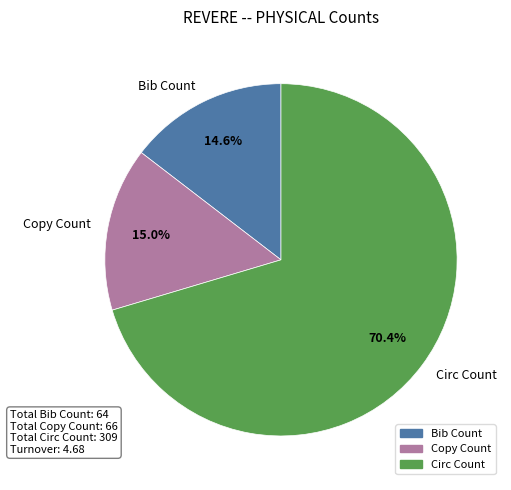

To the nearest percent, what portion does Circ Count represent?

70%